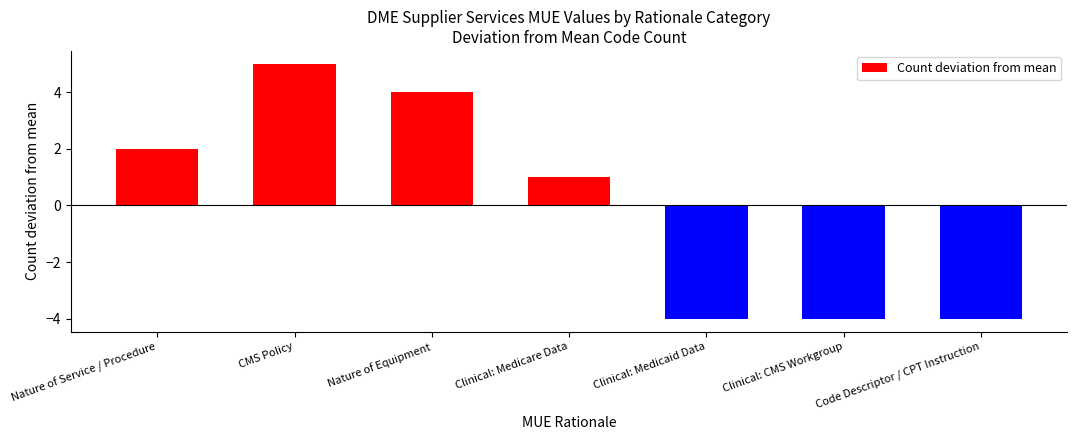

Count the number of data series in this chart.

1